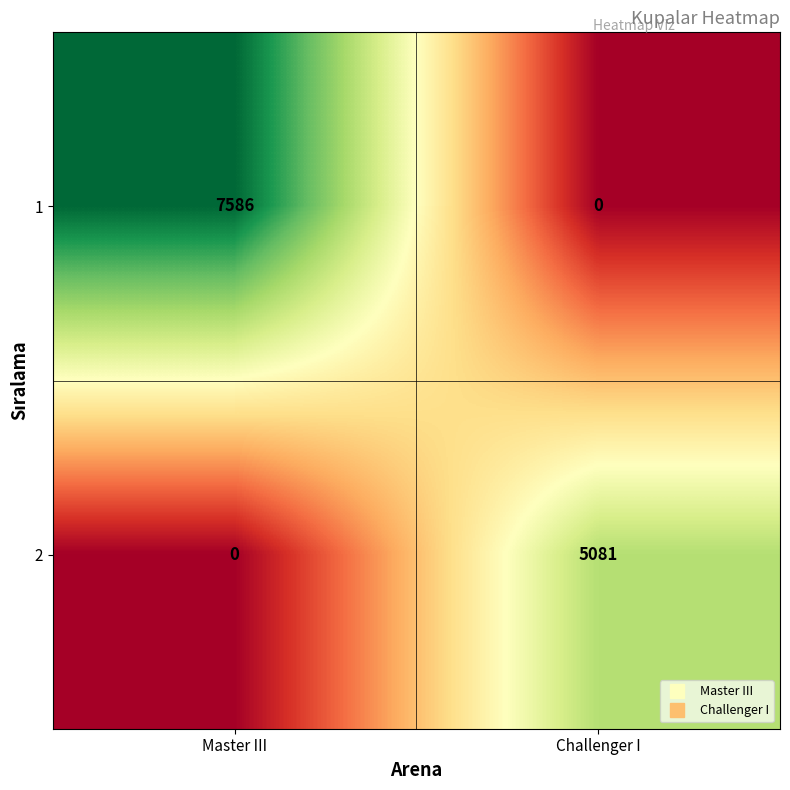

What is the maximum value for 1?

7586